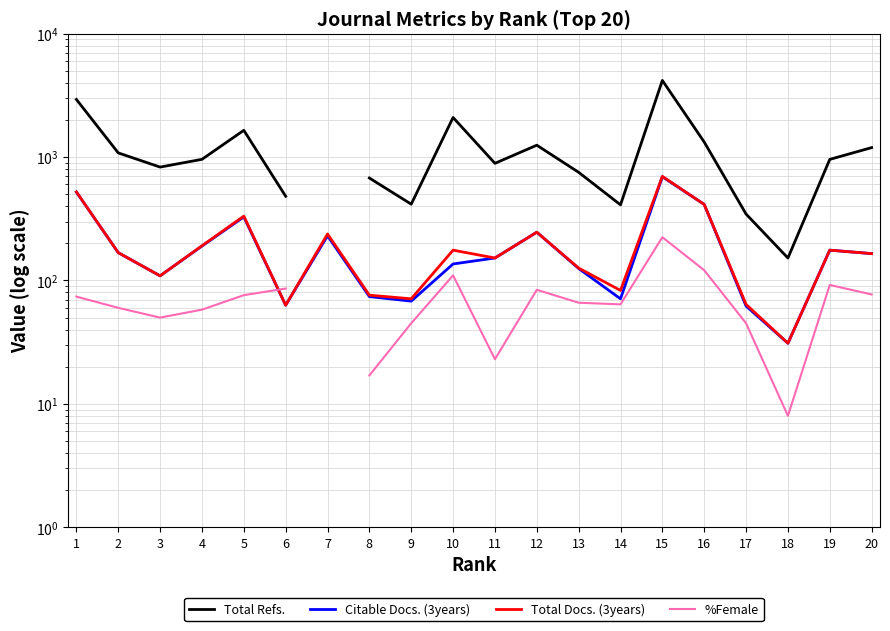

What is the value of the Total Refs. point at the 20th from the left?

1192.0